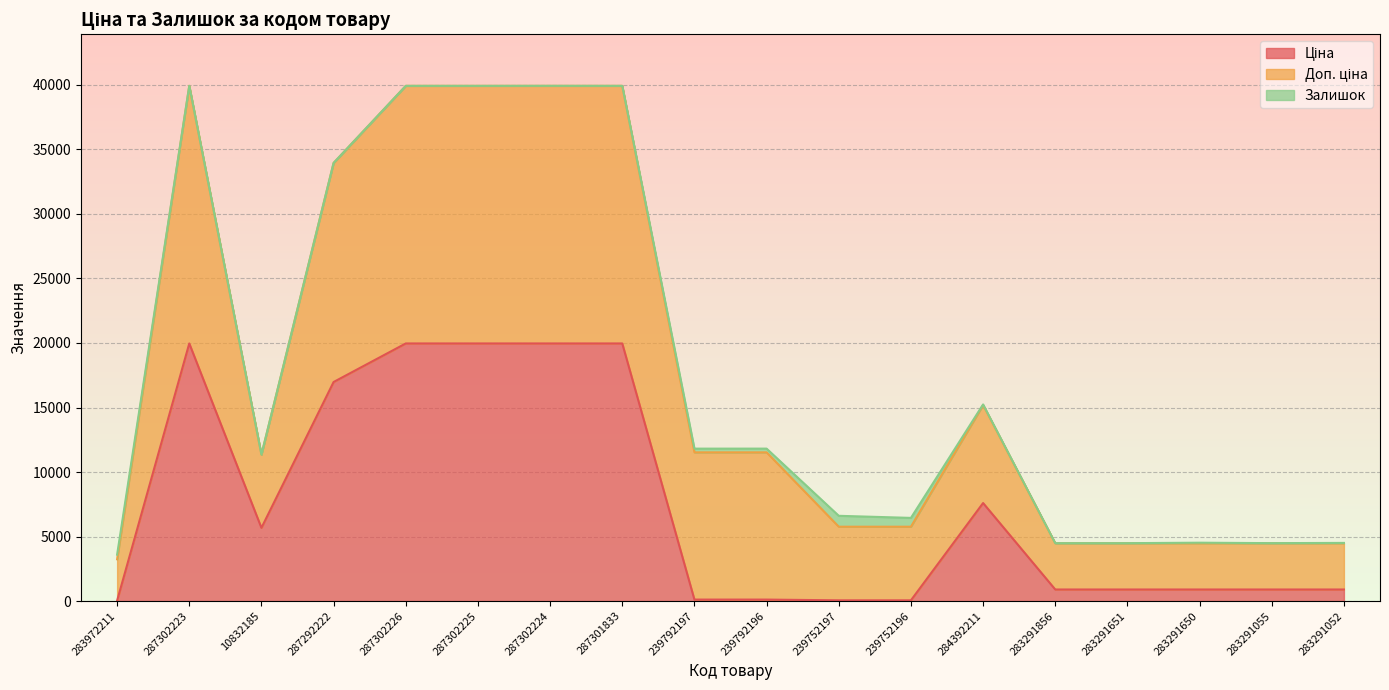

Which series has the widest spread of values?

Ціна